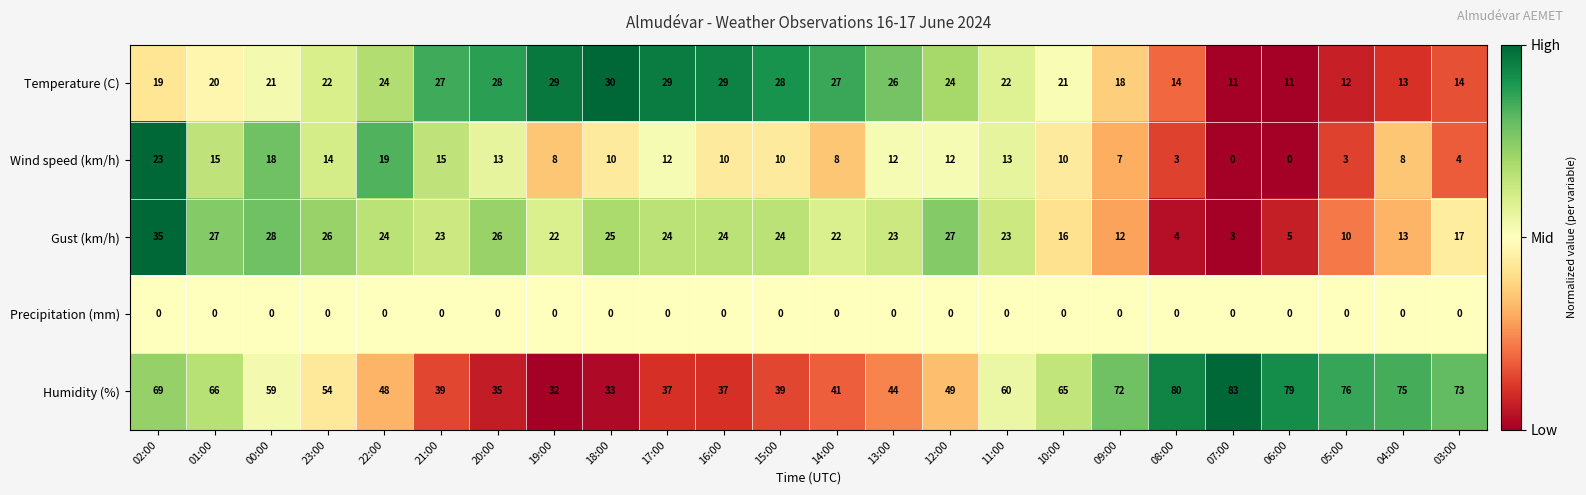

What is the total value across all series at 01:00?

128